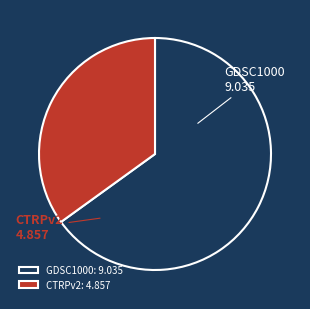

What is the smallest slice in the pie chart?

CTRPv2